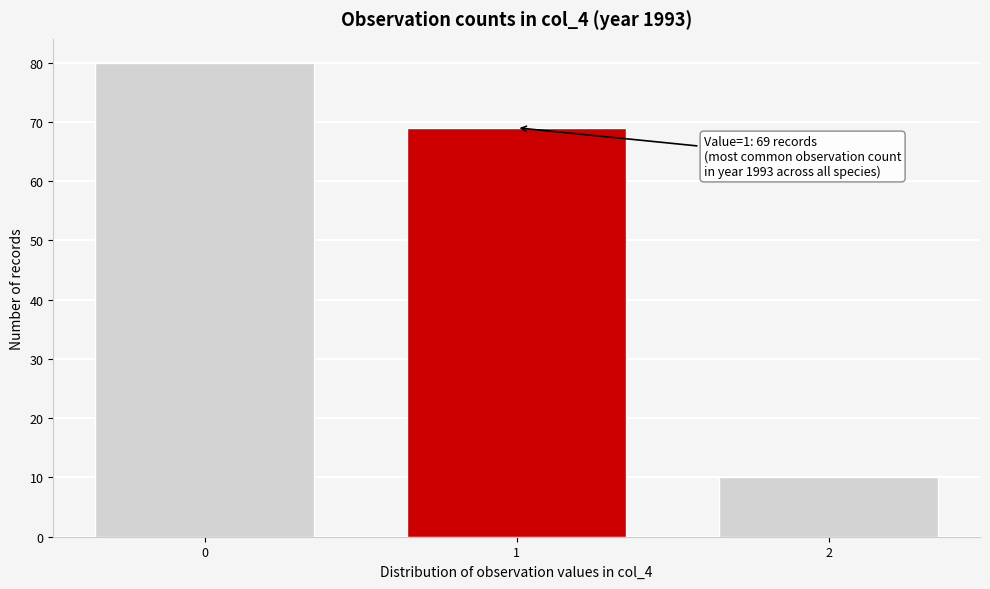

Reading left to right, extract all data points from this chart.

0=80	1=69	2=10